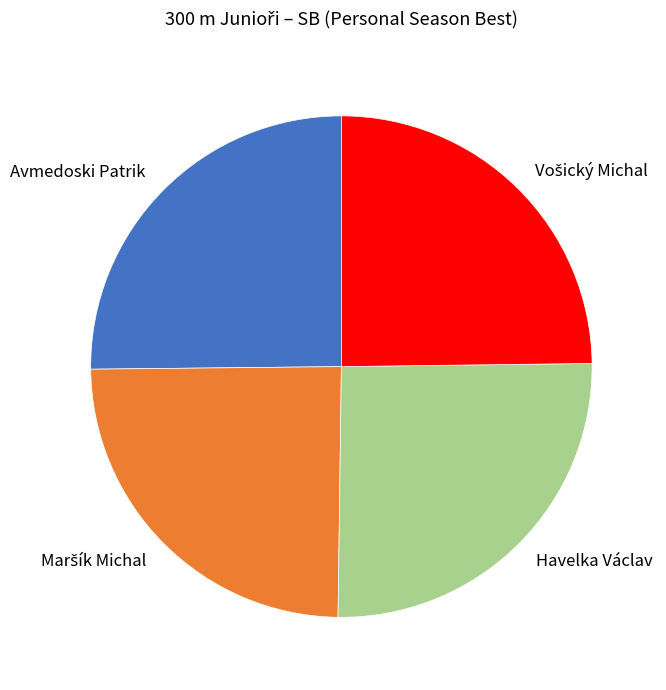

The Avmedoski Patrik slice represents 12% of the pie. True or false?

False